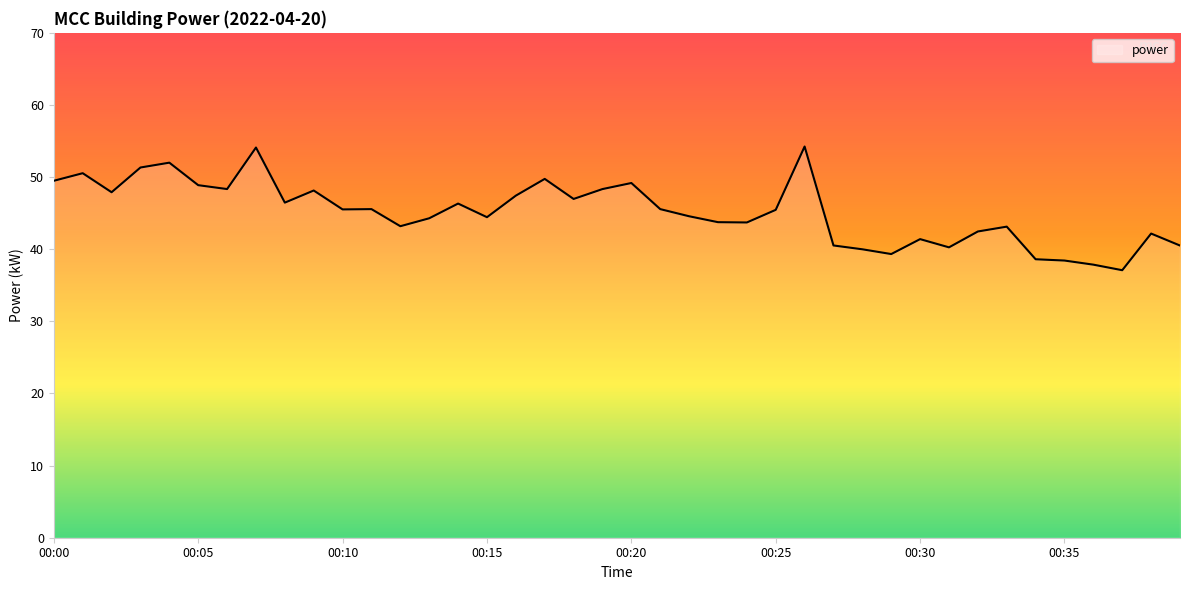

What is the minimum value shown in the chart?

37.1